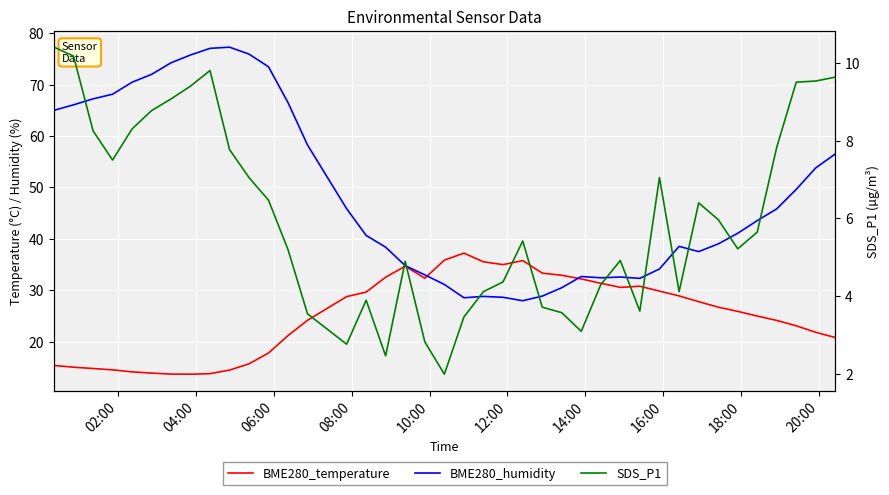

List the series in order of their peak value, highest first.

BME280_humidity, BME280_temperature, SDS_P1